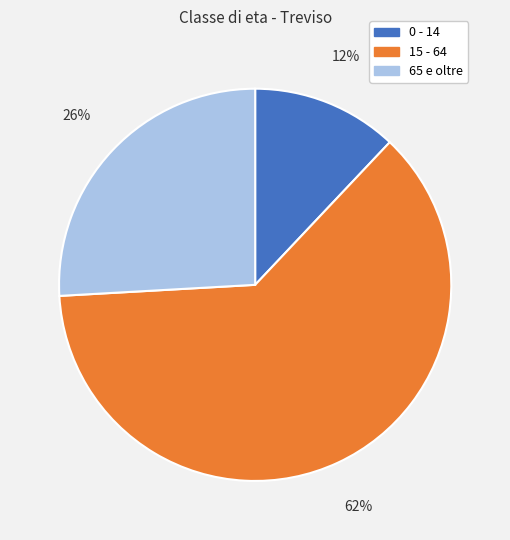

What percentage is the 15 - 64 slice, to the nearest percent?

62%